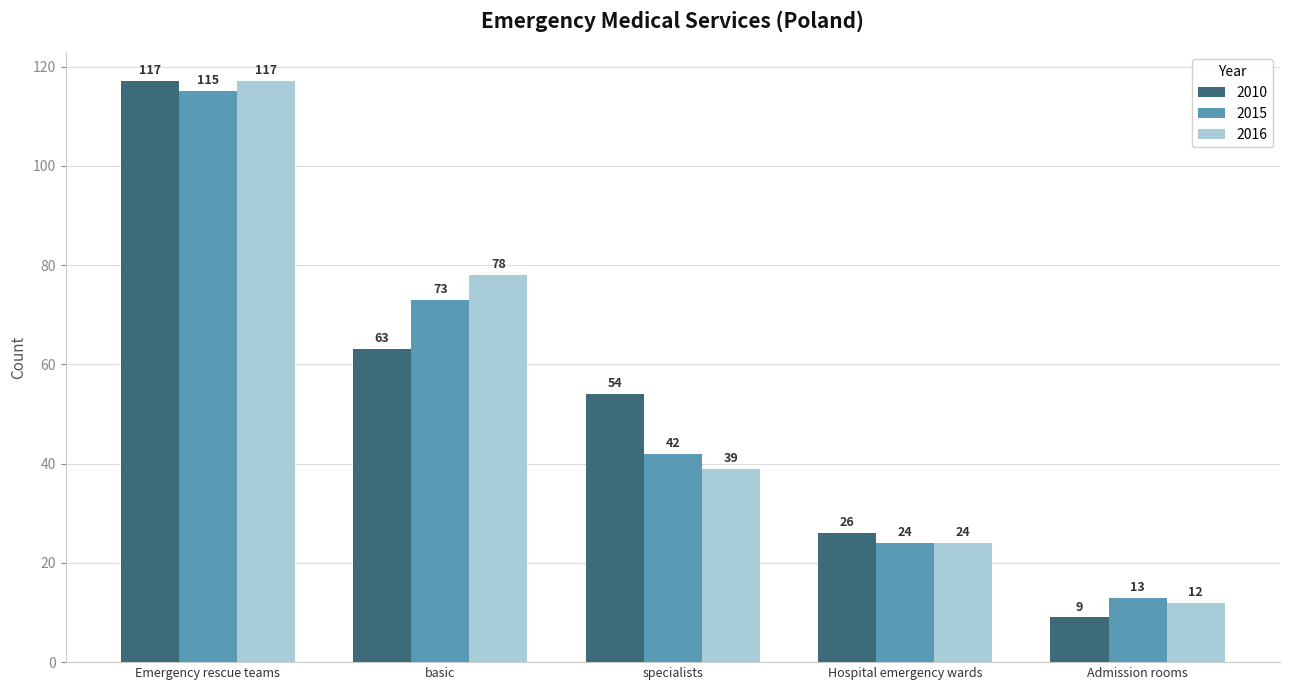

Between Emergency rescue teams and basic, which series saw the biggest shift?

2010